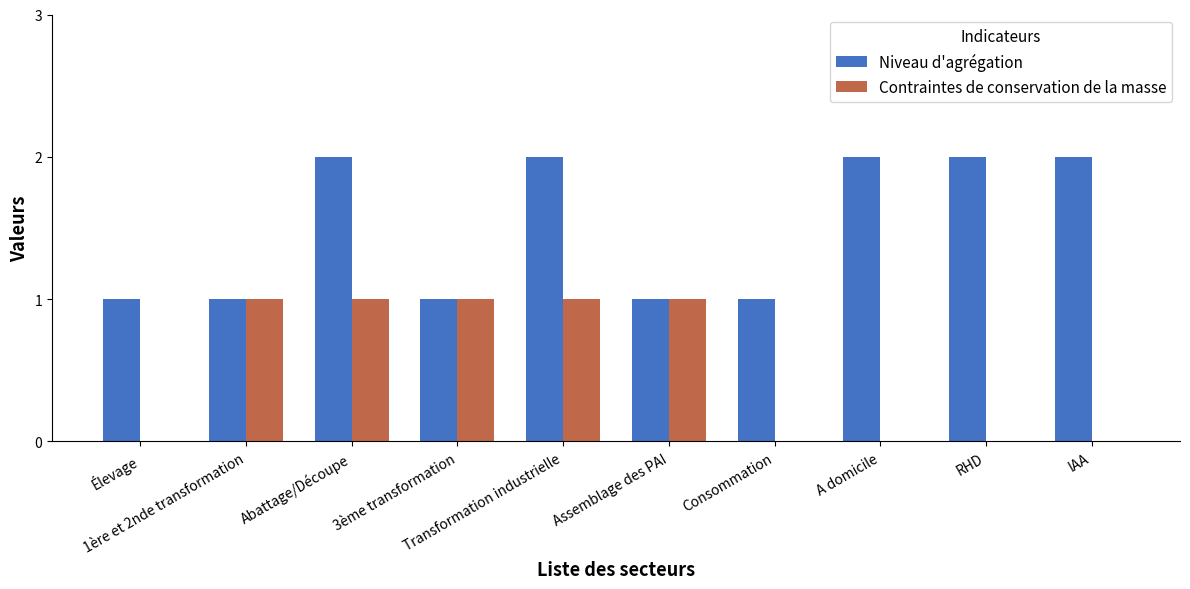

Count the Niveau d'agrégation values in the range 1 to 2.

10